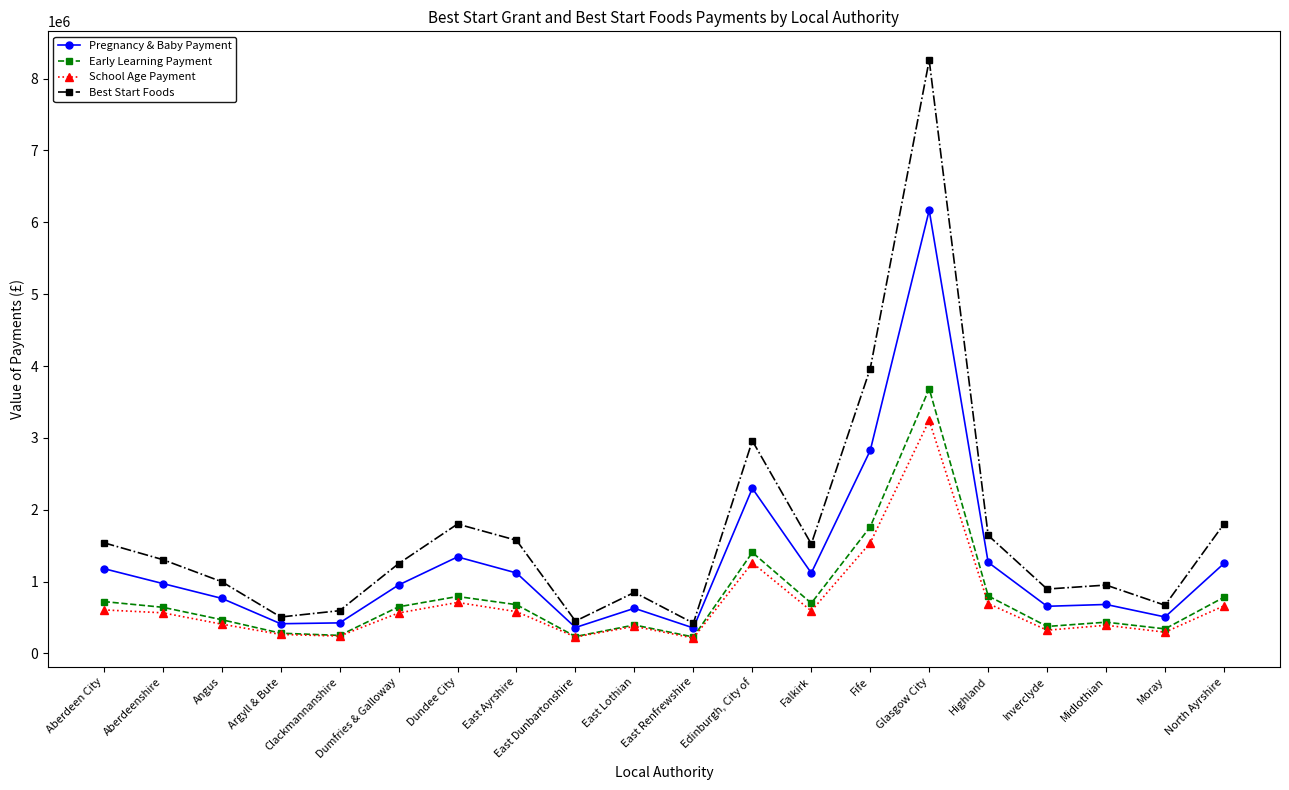

What are all the series names shown in the legend?

Pregnancy & Baby Payment, Early Learning Payment, School Age Payment, Best Start Foods